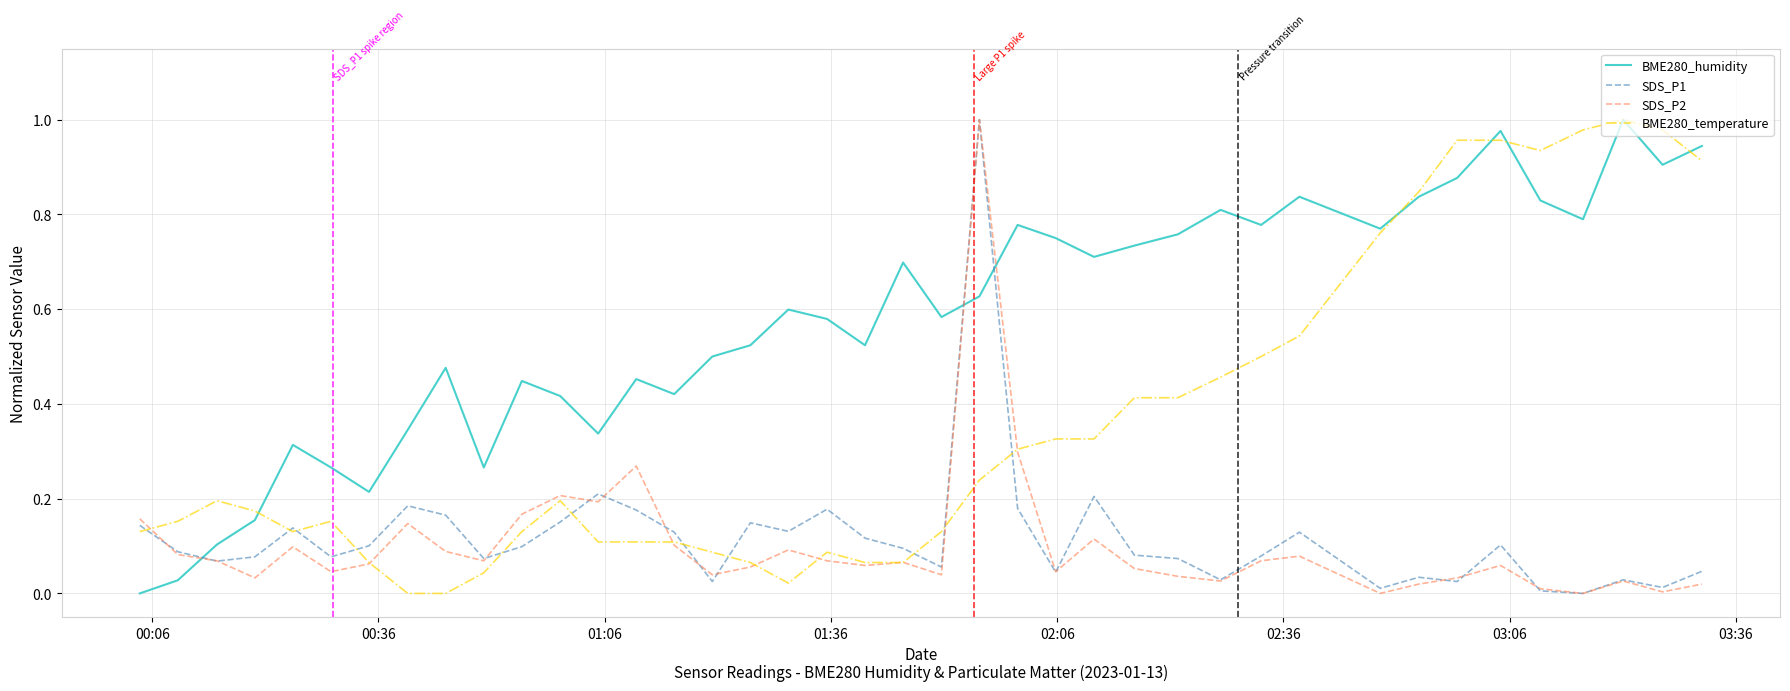

Which series ends up on top after the final intersection of SDS_P1 and BME280_humidity?

BME280_humidity